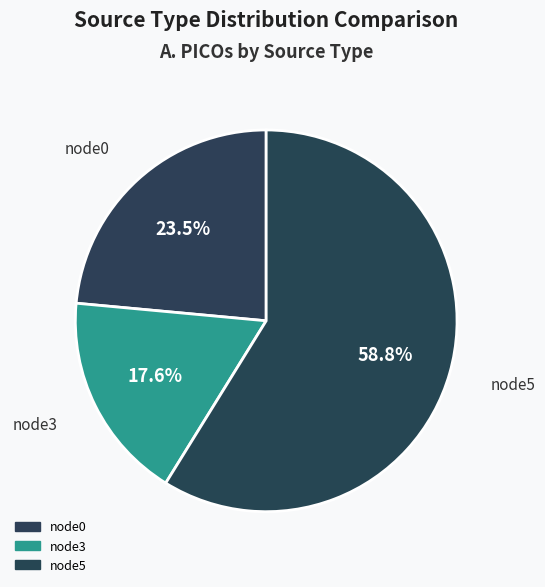

Count the number of slices in the pie.

3